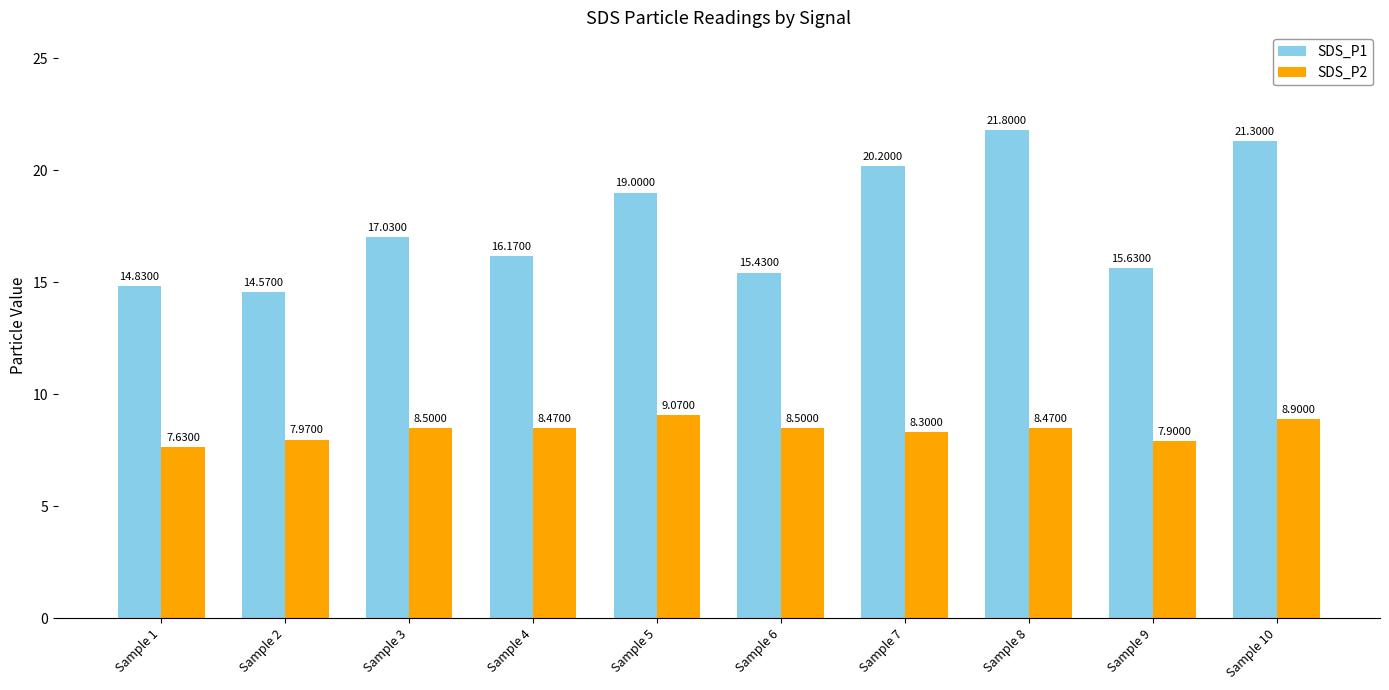

Is the value of SDS_P1 at Sample 3 greater than the value of SDS_P2 at Sample 5?

Yes